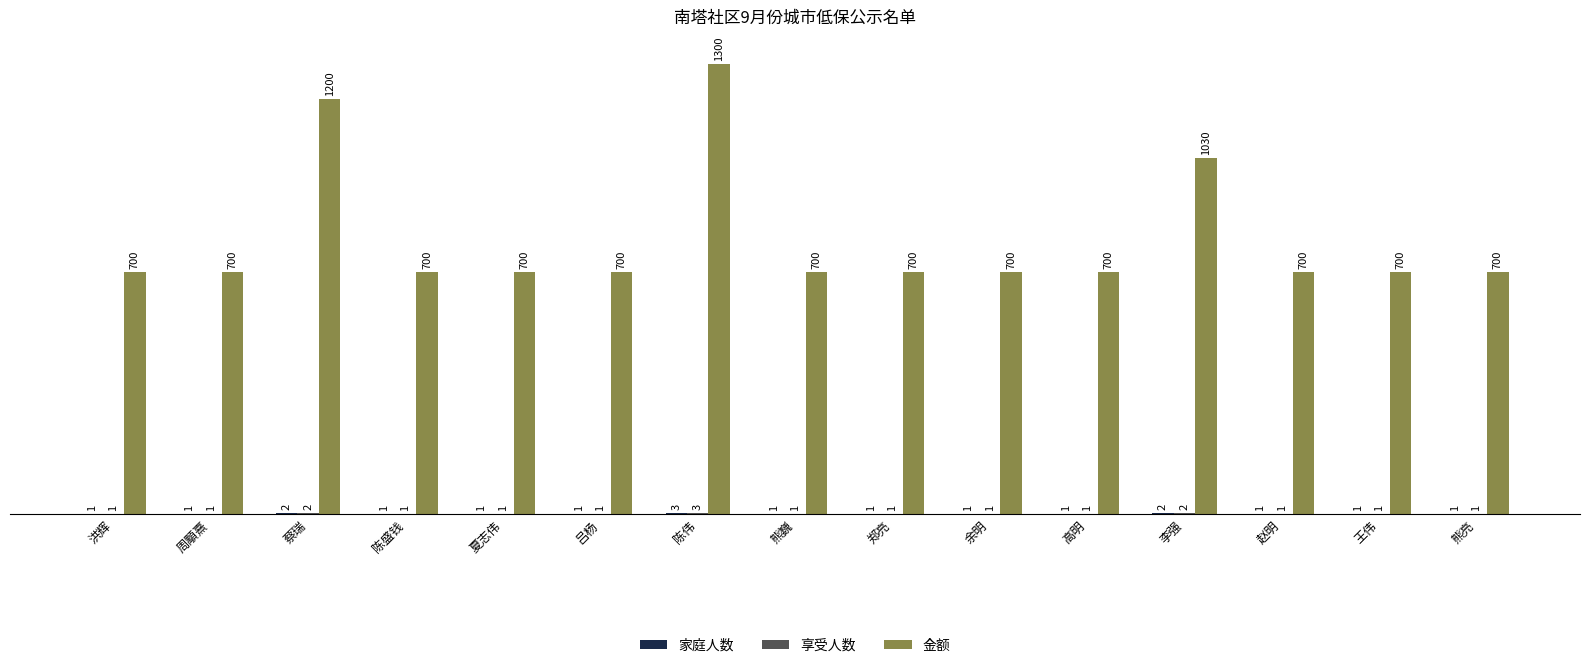

Count the number of data series in this chart.

3